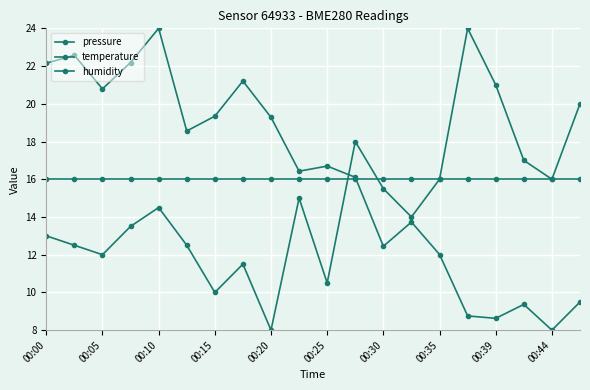

How many interior local peaks does the pressure series have?

6